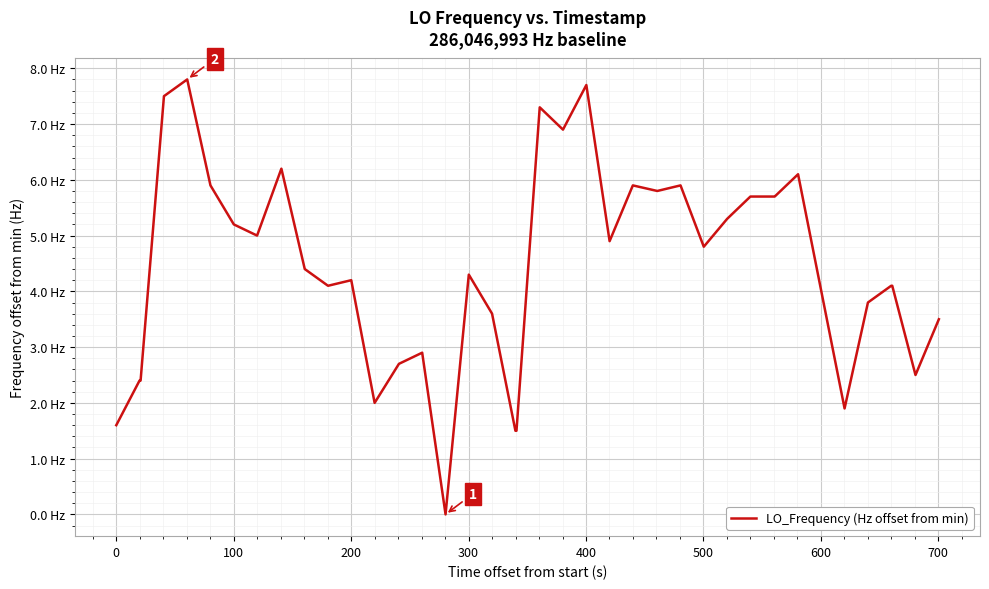

What is the sum of all values?

176.8